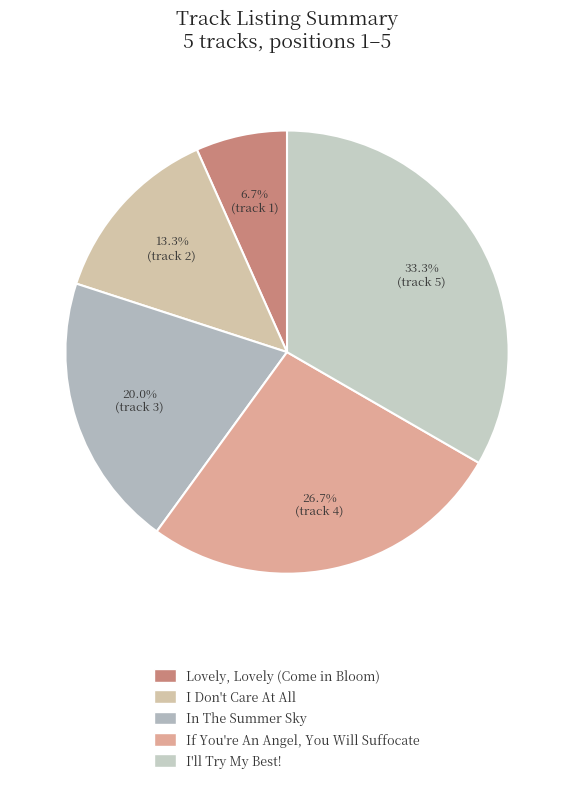

What is the change in value from Lovely, Lovely (Come in Bloom) to In The Summer Sky?

+2